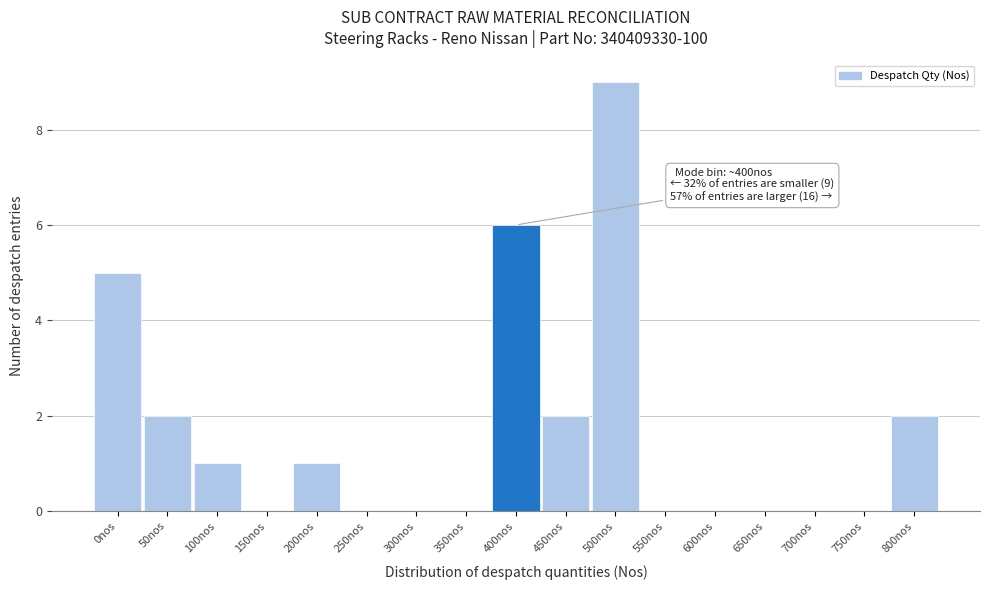

Reading left to right, extract all data points from this chart.

0nos=5	50nos=2	100nos=1	150nos=0	200nos=1	250nos=0	300nos=0	350nos=0	400nos=6	450nos=2	500nos=9	550nos=0	600nos=0	650nos=0	700nos=0	750nos=0	800nos=2